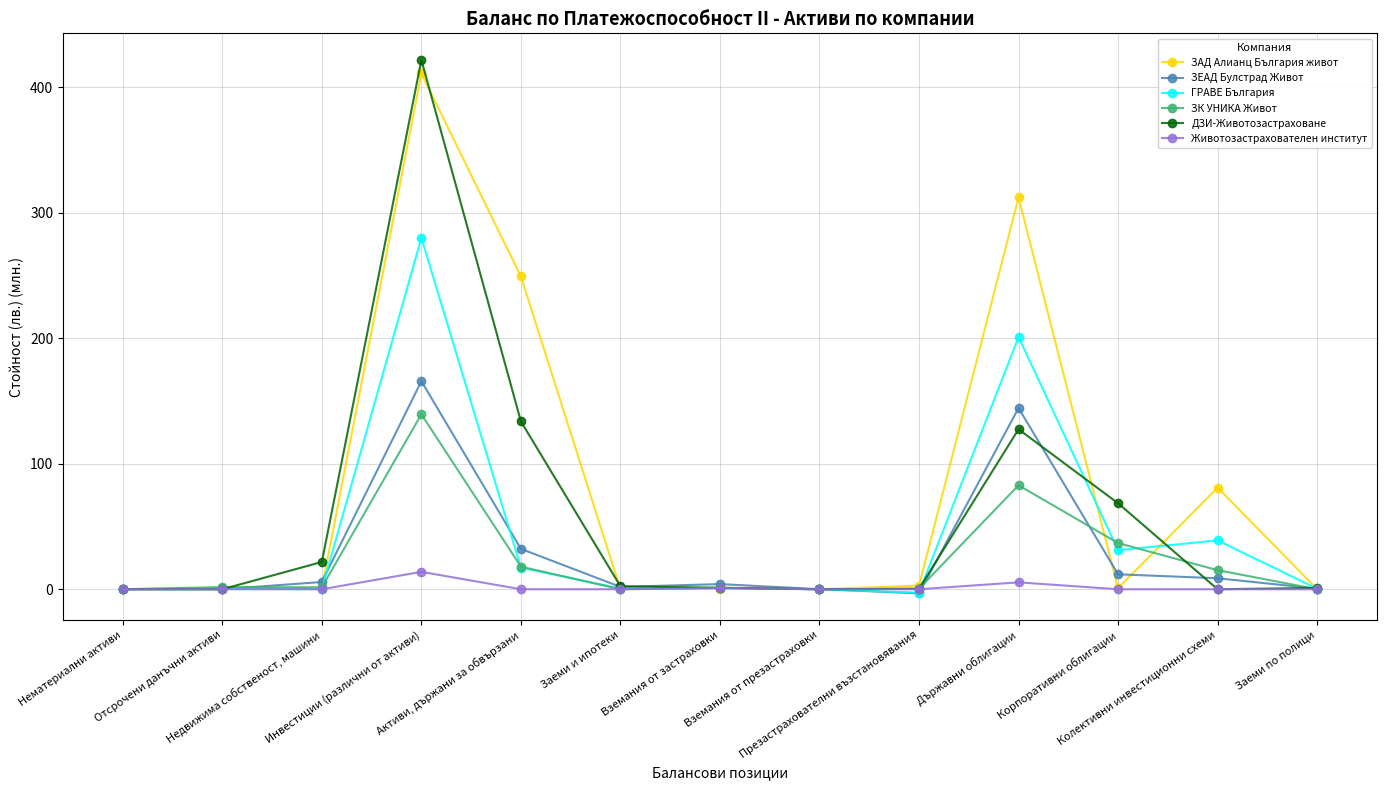

Does the chart have visible grid lines?

Yes